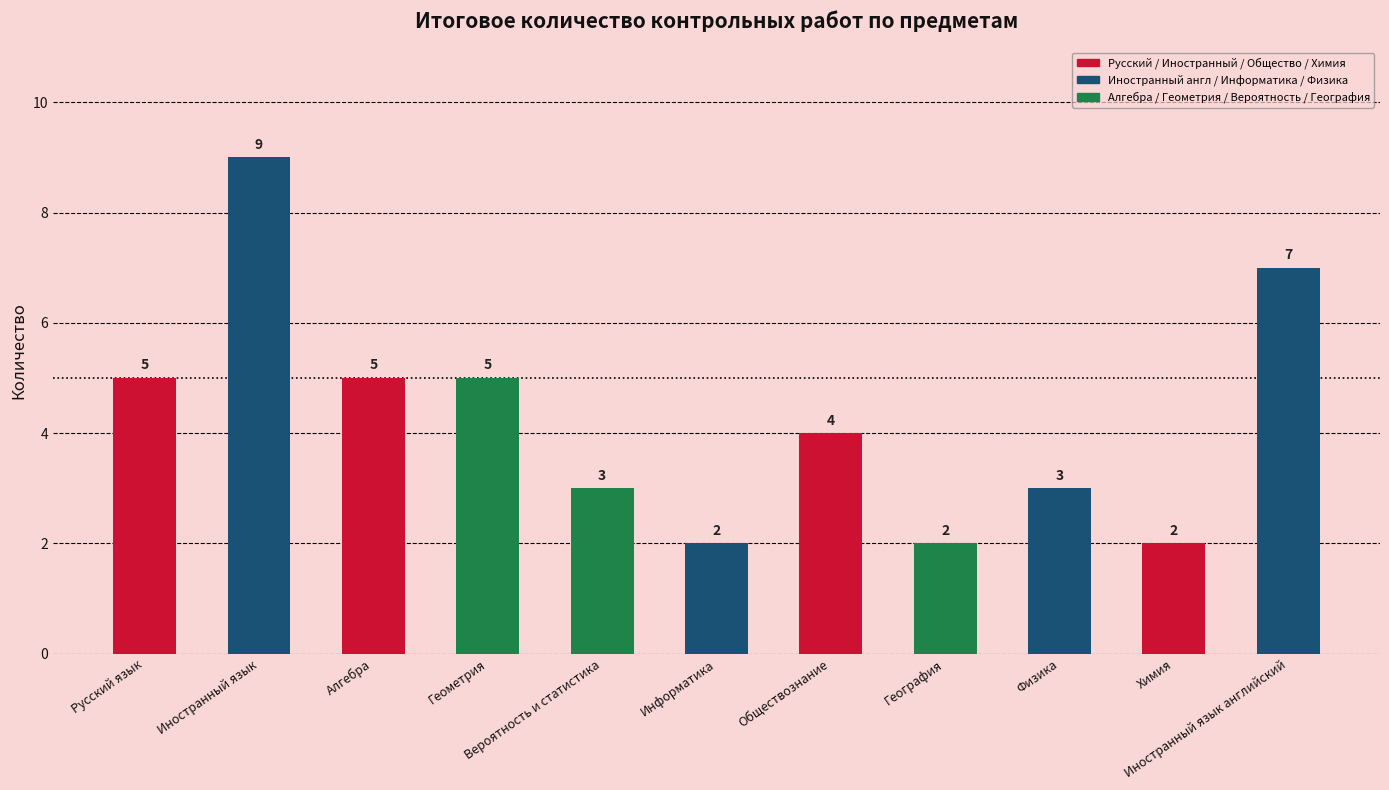

What is the difference between the second highest and minimum values?

5